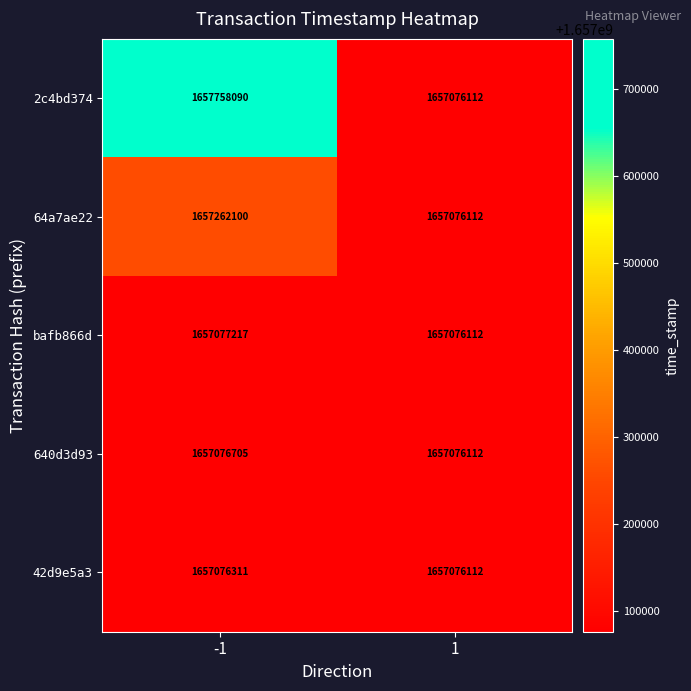

Count the number of categories in the chart.

2